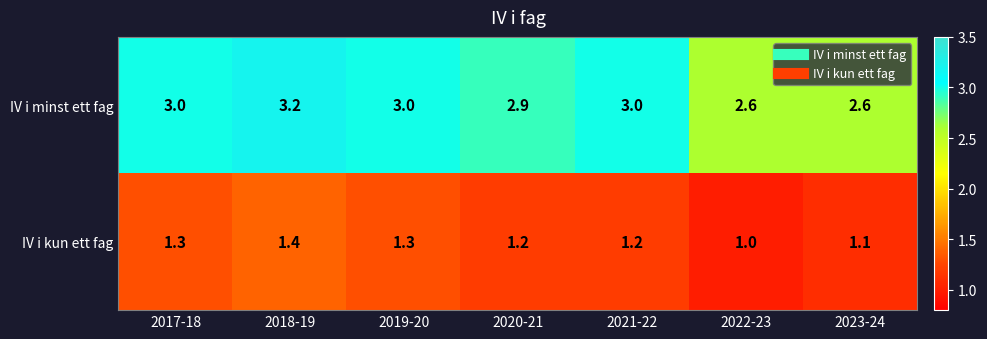

Count the IV i minst ett fag values in the range 2 to 3.

6